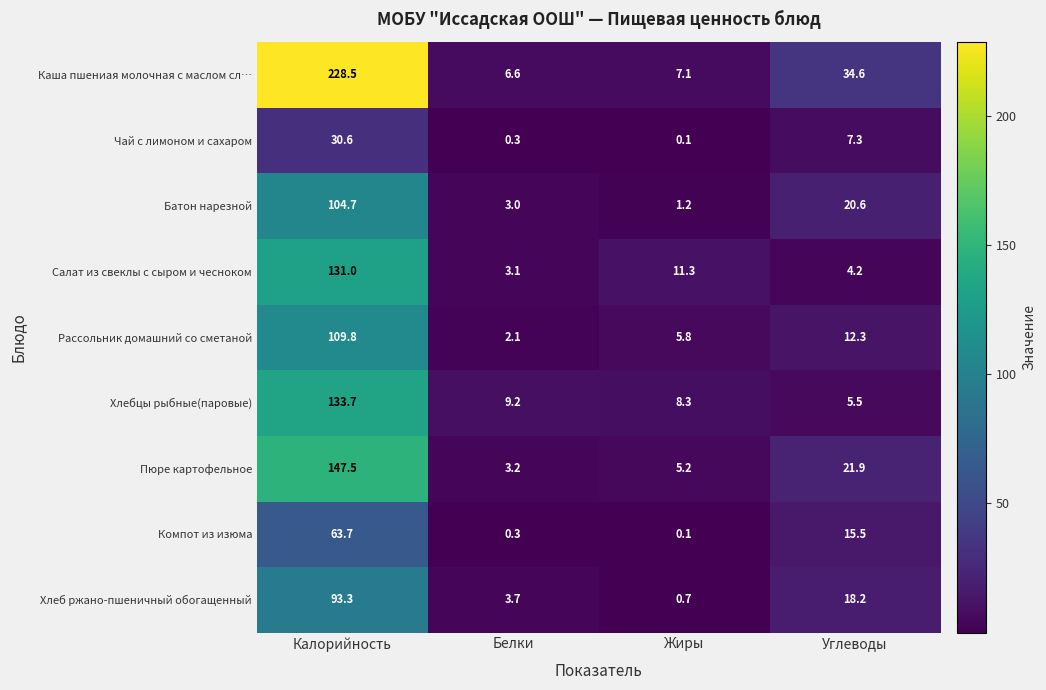

Which series has the largest total across all categories?

Каша пшениая молочная с маслом сл…